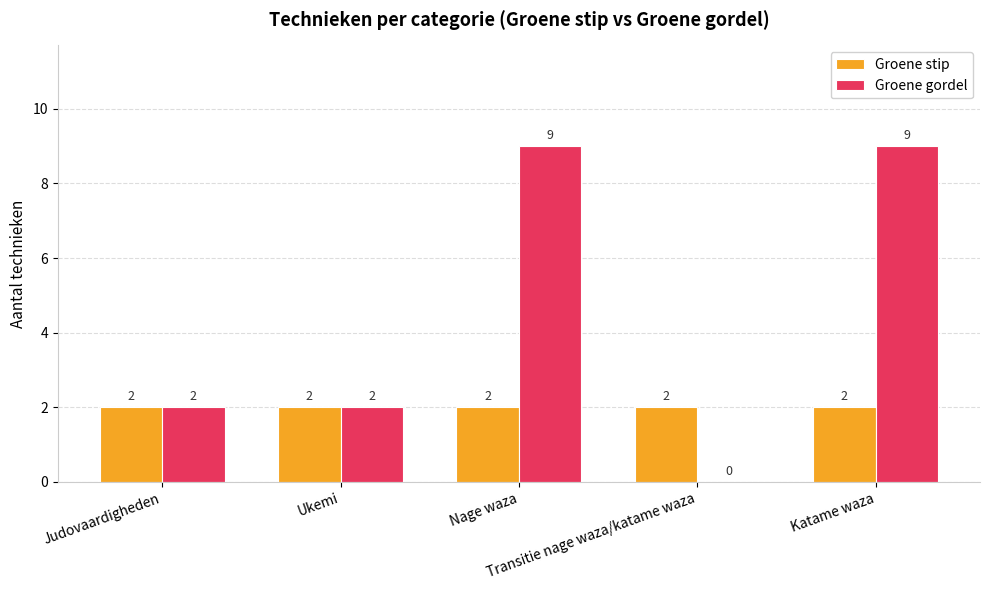

How many distinct data groups are displayed?

2